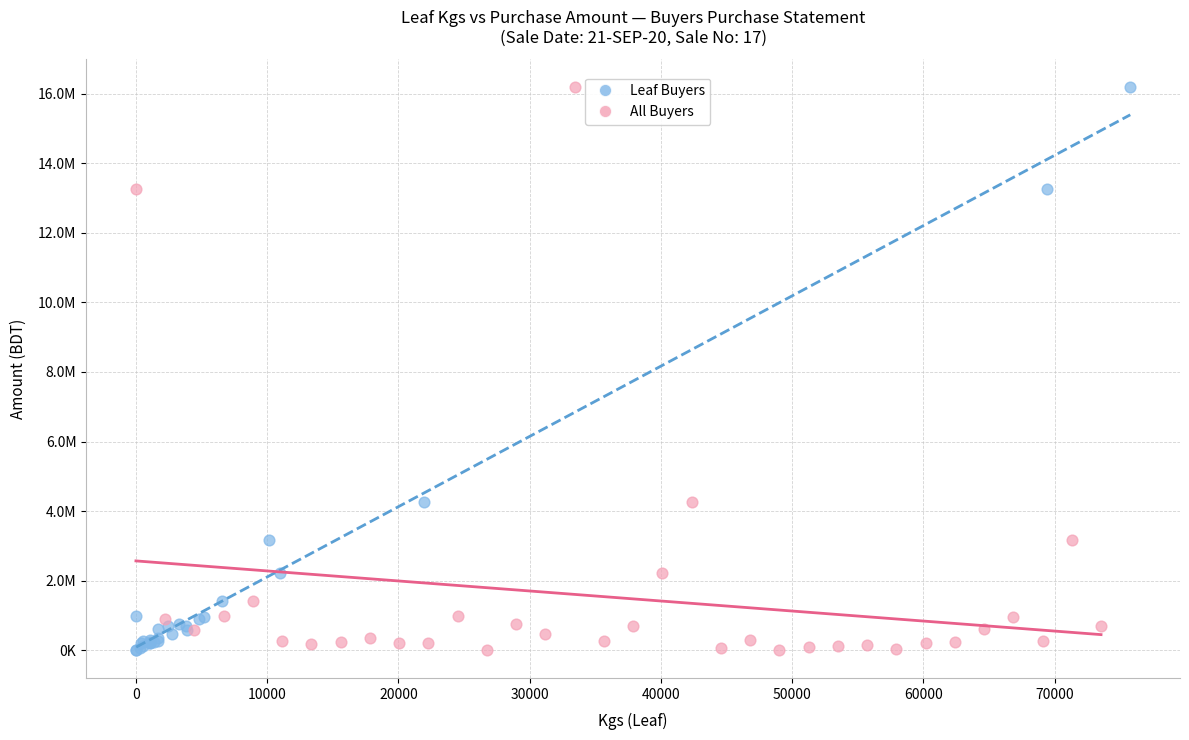

What are all the series names shown in the legend?

Leaf Buyers, All Buyers